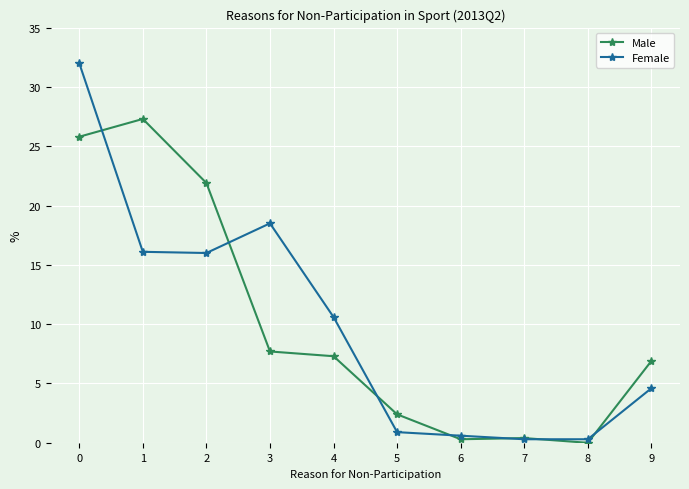

Which series changed the most between 3 and 6?

Female